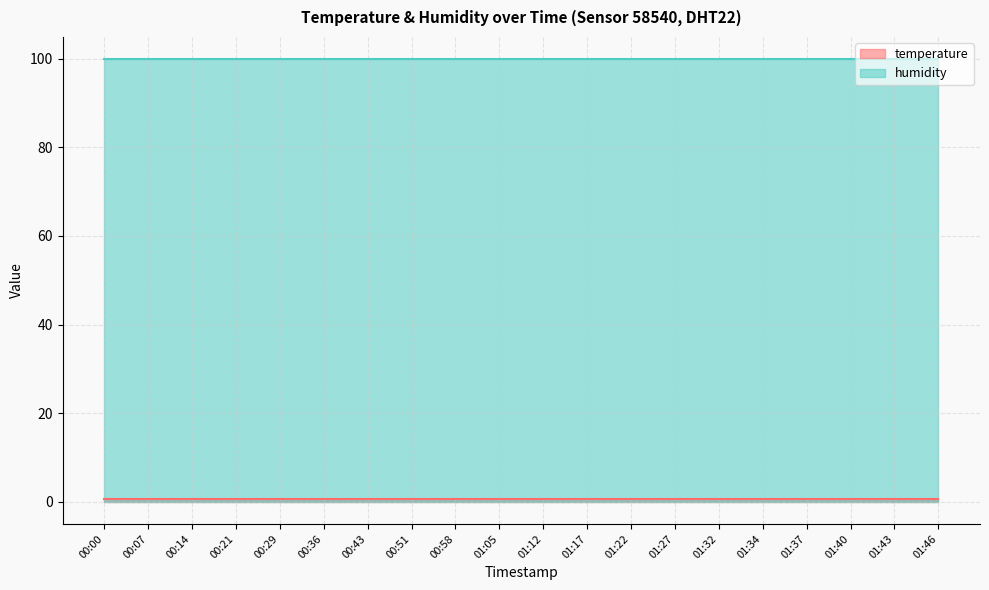

Rank the series at 01:43 from highest to lowest value.

humidity, temperature